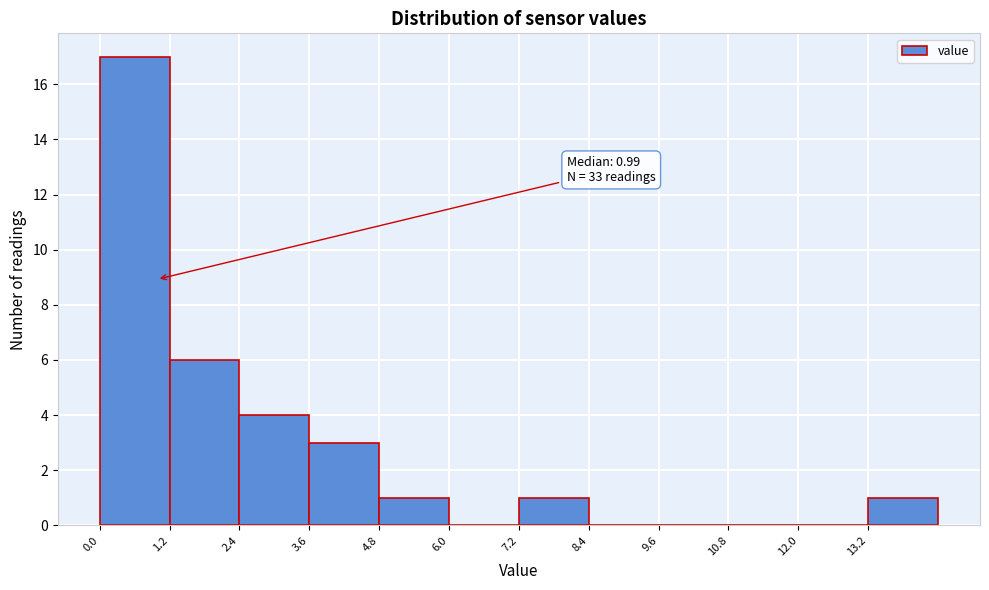

Which range on the x-axis has the tallest bar?

0.0 to 1.2